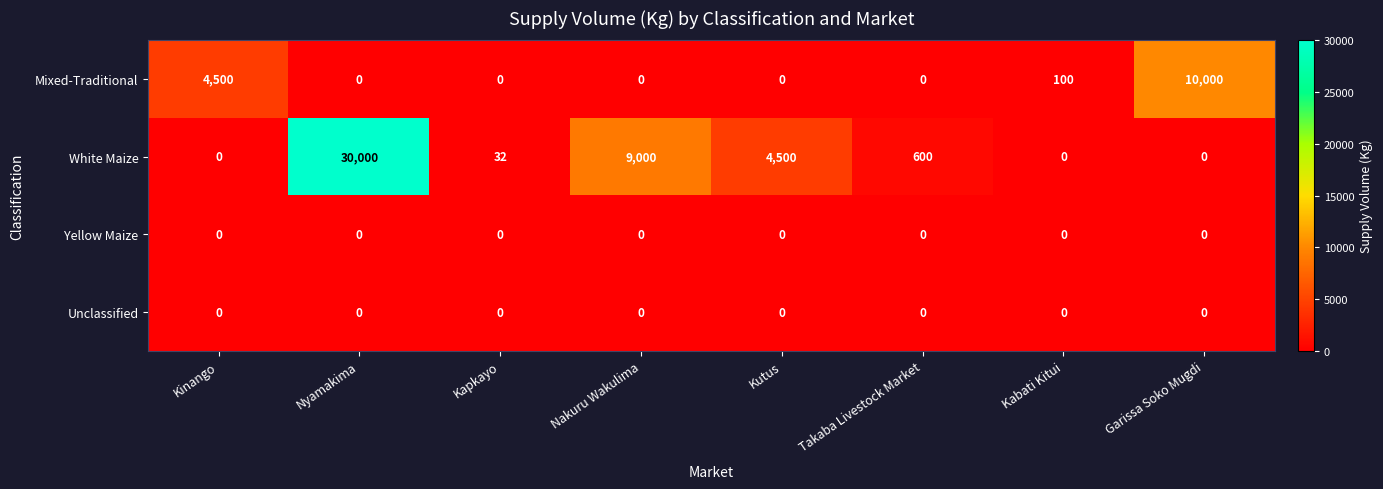

What is the difference between the highest and lowest values at Nakuru Wakulima?

9000